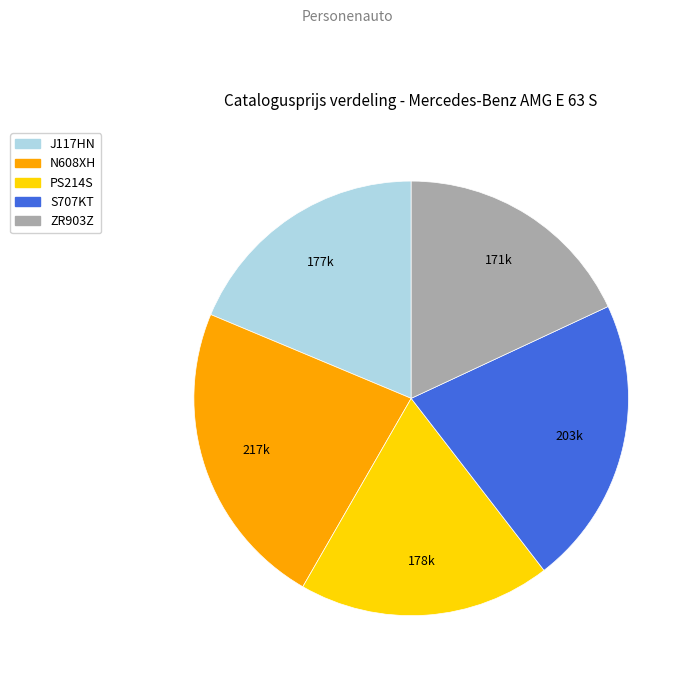

Approximately how many times larger is the value at ZR903Z compared to J117HN?

1.0